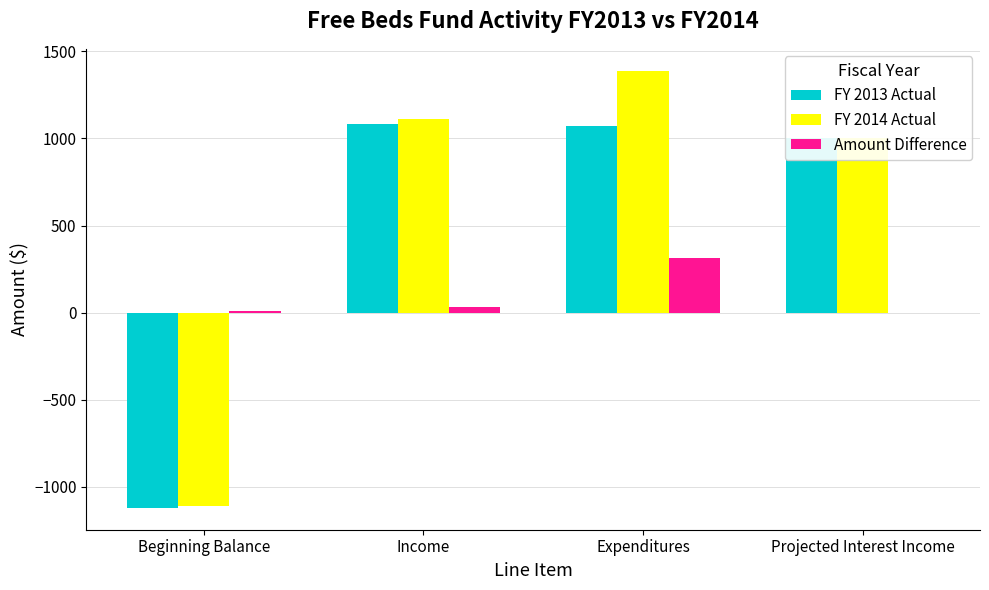

Which series has the widest spread of values?

FY 2014 Actual